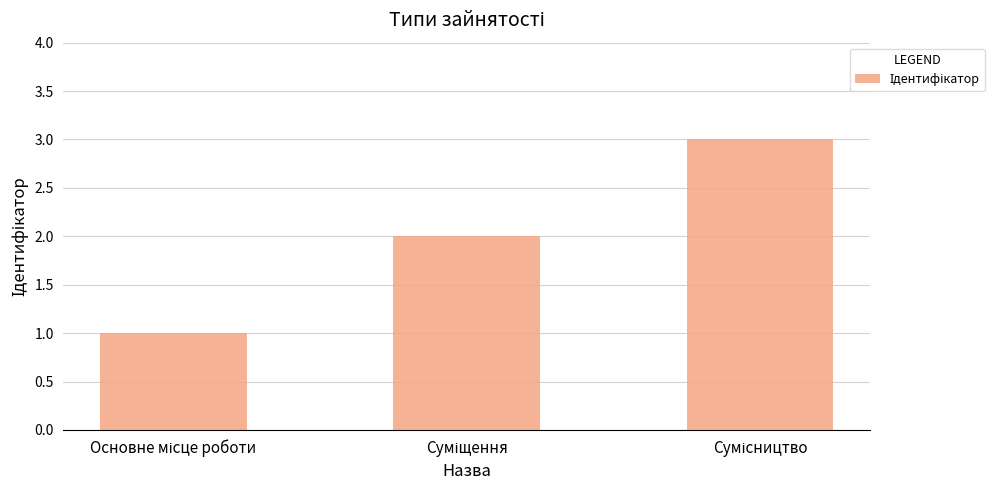

What is the sum of all values?

6